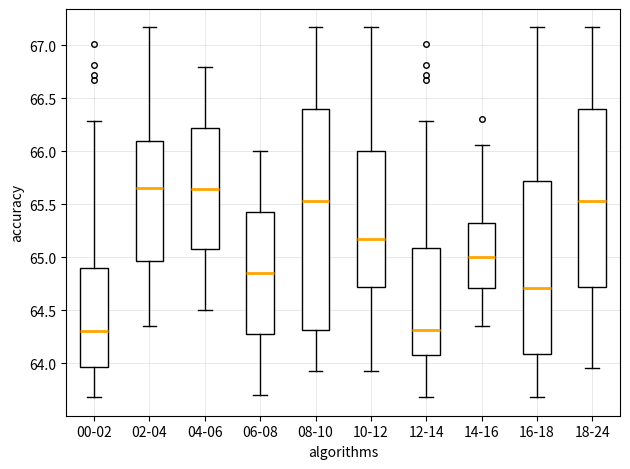

Reading left to right, transcribe this box plot: for each box, give where its median line is, the range the box spans, and where its two whiskers end, as read against the y-axis. The values are not printed on the chart, so give them approximately, as read against the axis.

00-02: median 64.30, box 63.95 to 64.90, whiskers 63.70 to 66.30
02-04: median 65.65, box 64.95 to 66.10, whiskers 64.35 to 67.15
04-06: median 65.65, box 65.10 to 66.25, whiskers 64.50 to 66.80
06-08: median 64.85, box 64.30 to 65.45, whiskers 63.70 to 66.00
08-10: median 65.55, box 64.30 to 66.40, whiskers 63.95 to 67.15
10-12: median 65.15, box 64.70 to 66.00, whiskers 63.95 to 67.15
12-14: median 64.30, box 64.10 to 65.10, whiskers 63.70 to 66.30
14-16: median 65.00, box 64.70 to 65.35, whiskers 64.35 to 66.05
16-18: median 64.70, box 64.10 to 65.70, whiskers 63.70 to 67.15
18-24: median 65.55, box 64.70 to 66.40, whiskers 63.95 to 67.15